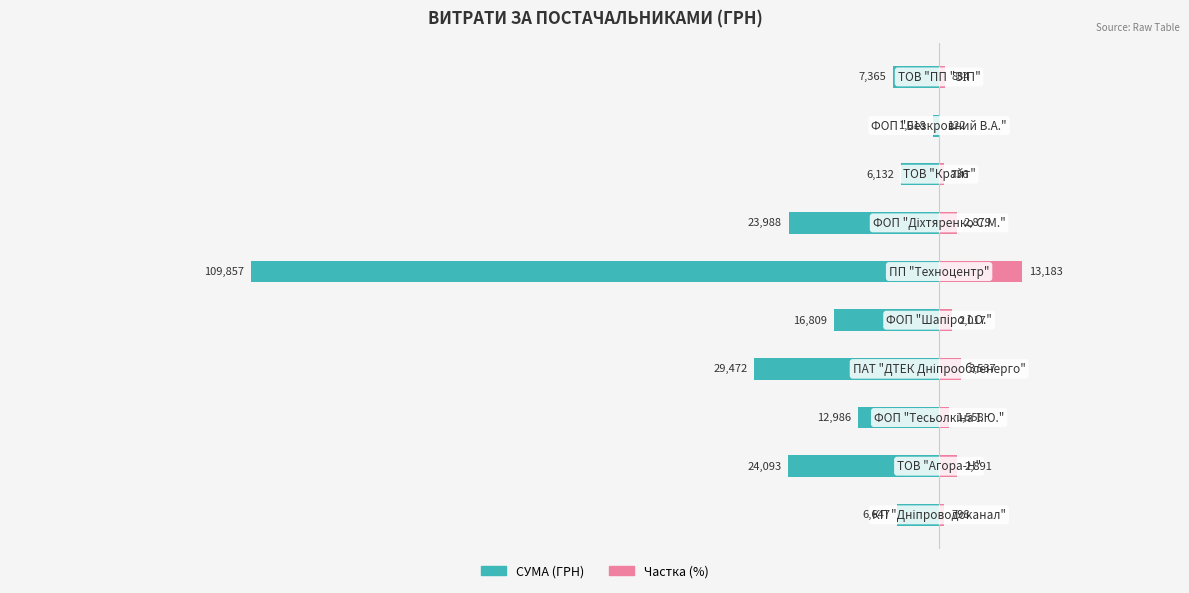

Reading left to right, list all the values displayed in this chart.

СУМА (ГРН): 0=-6647.1	1=-24093.0	2=-12986.5	3=-29471.8	4=-16809.1	5=-109857.0	6=-23988.0	7=-6132.0	8=-1018.0	9=-7364.5
Частка (%): 0=797.6	1=2891.2	2=1558.4	3=3536.6	4=2017.1	5=13182.8	6=2878.6	7=735.8	8=122.2	9=883.7